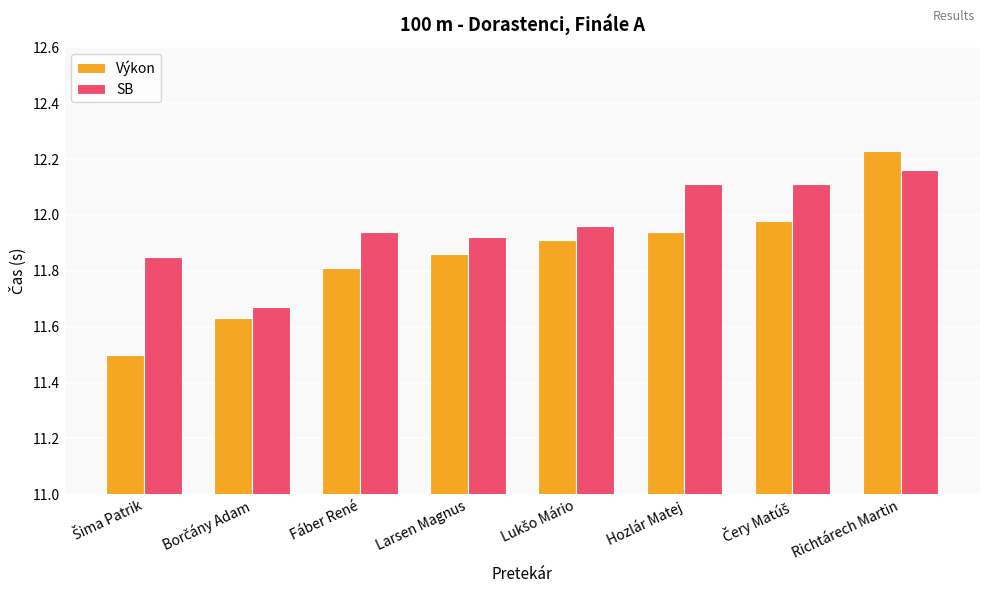

What is the smallest value displayed?

11.5